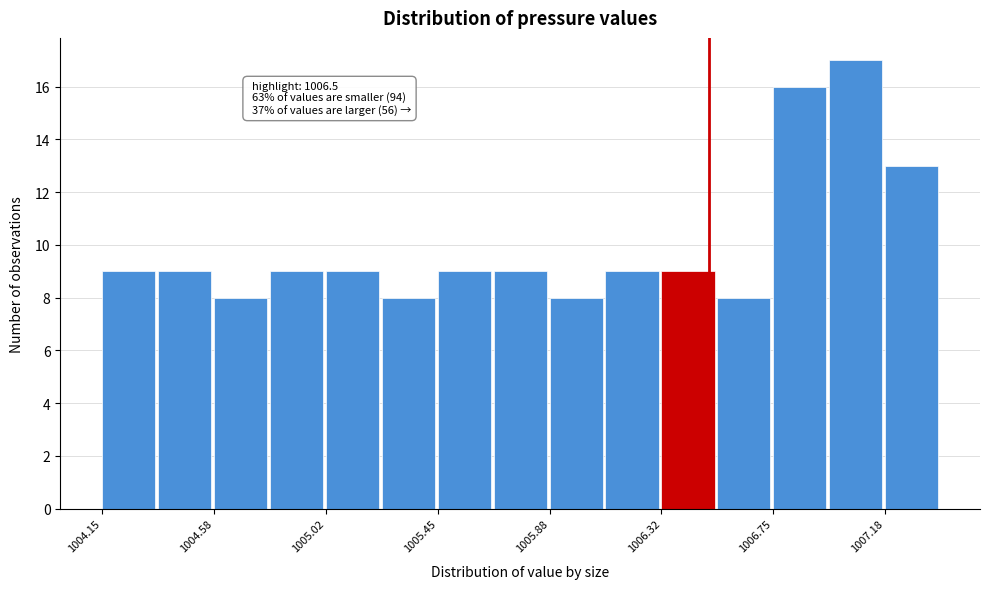

Over which range of the x-axis is the bar tallest?

1006.95 to 1007.20